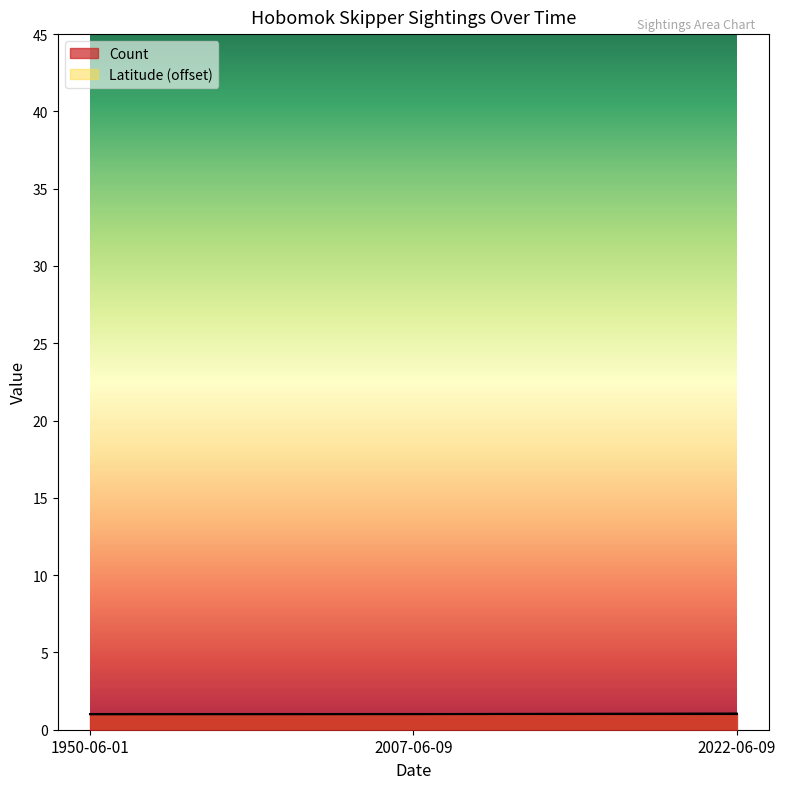

Reading right to left, transcribe all the data shown in this chart.

2022-06-09=1.0	2007-06-09=1.0	1950-06-01=1.0